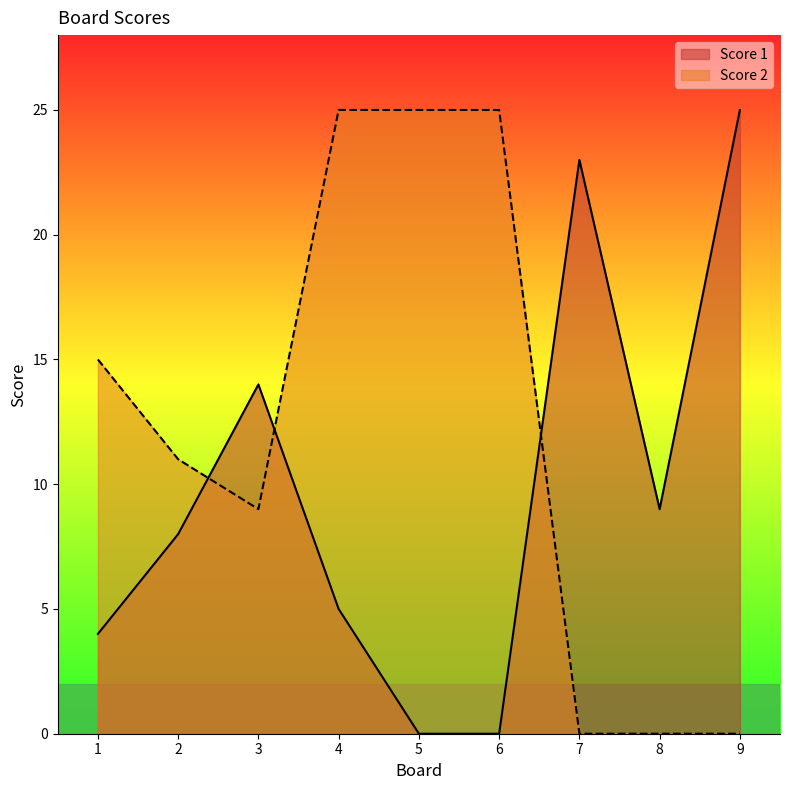

How many distinct data groups are displayed?

2